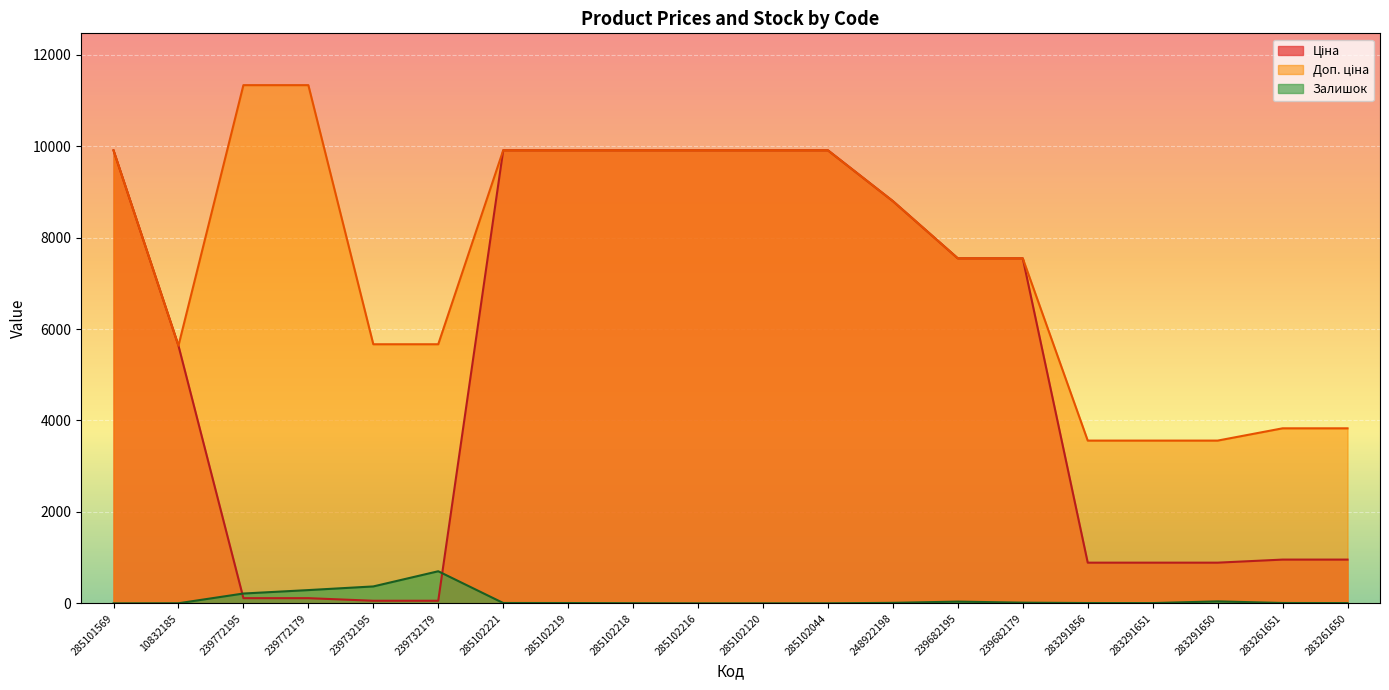

The value of Ціна at 10832185 is 3449.9. True or false?

False